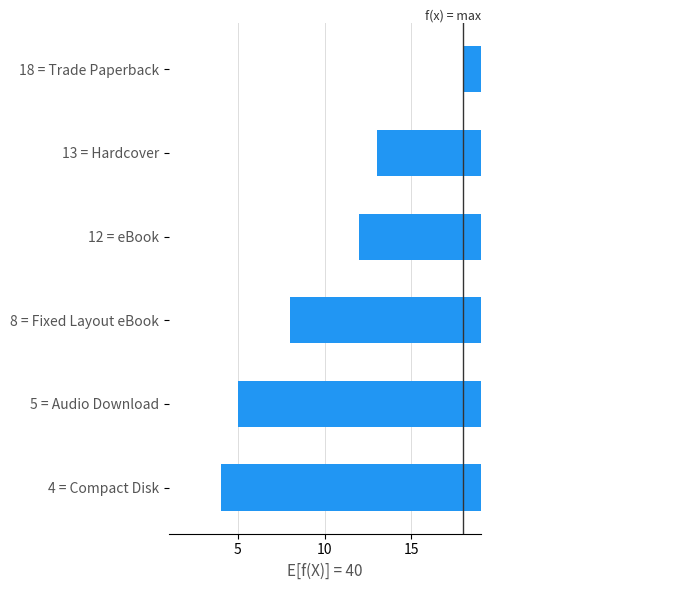

The chart shows a value of -35 at 18 = Trade Paperback. True or false?

False